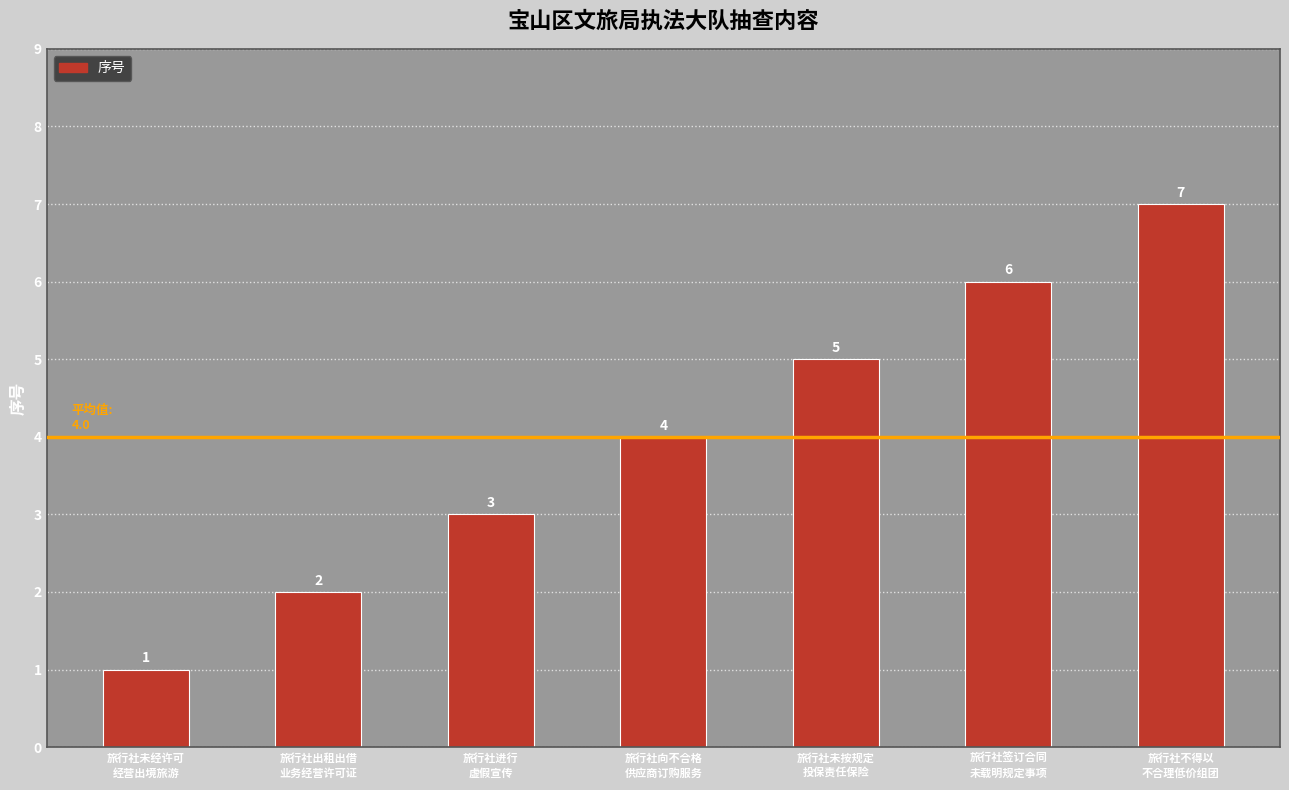

What is the label of the 2nd bar from the right?

旅行社签订合同
未载明规定事项